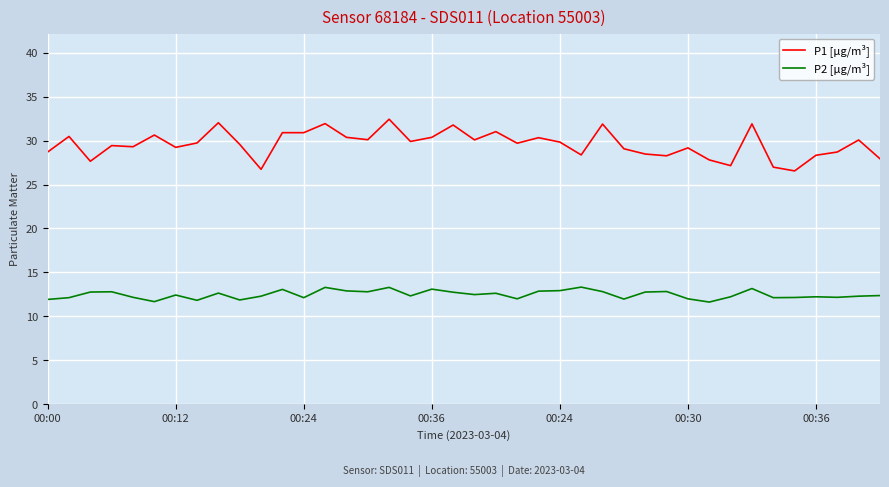

What is the difference between the maximum and minimum values in the P1 [µg/m³] series?

5.9